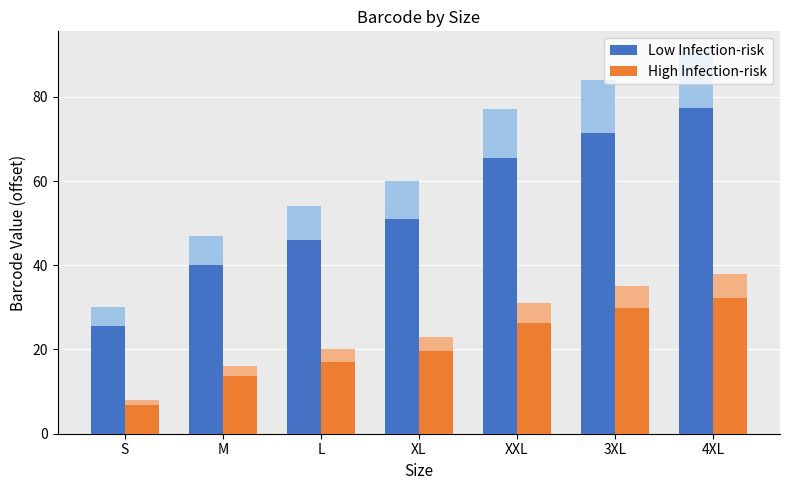

What is the label of the 2nd bar from the left?

M